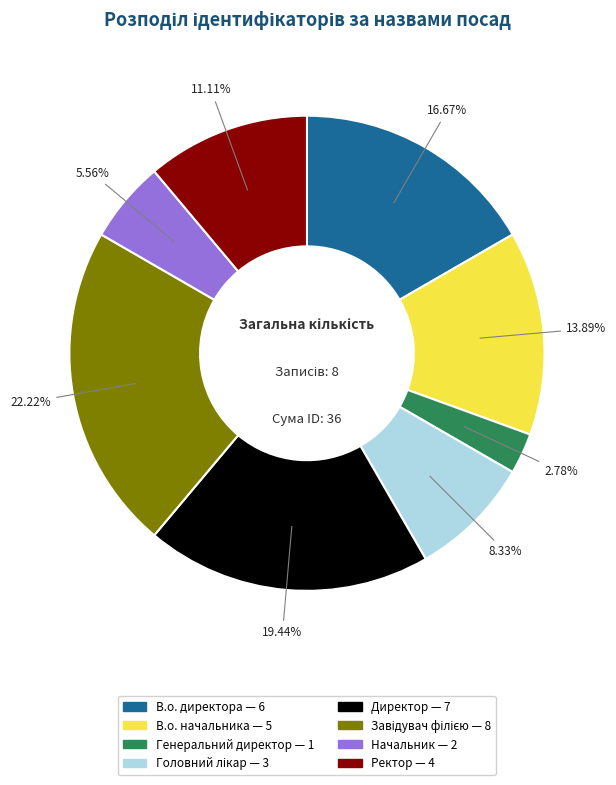

Approximately how many times larger is the value at Ректор compared to В.о. директора?

0.7